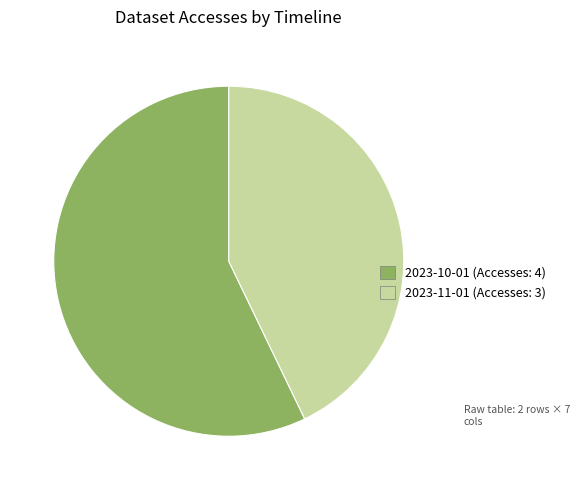

How many segments does this pie chart have?

2